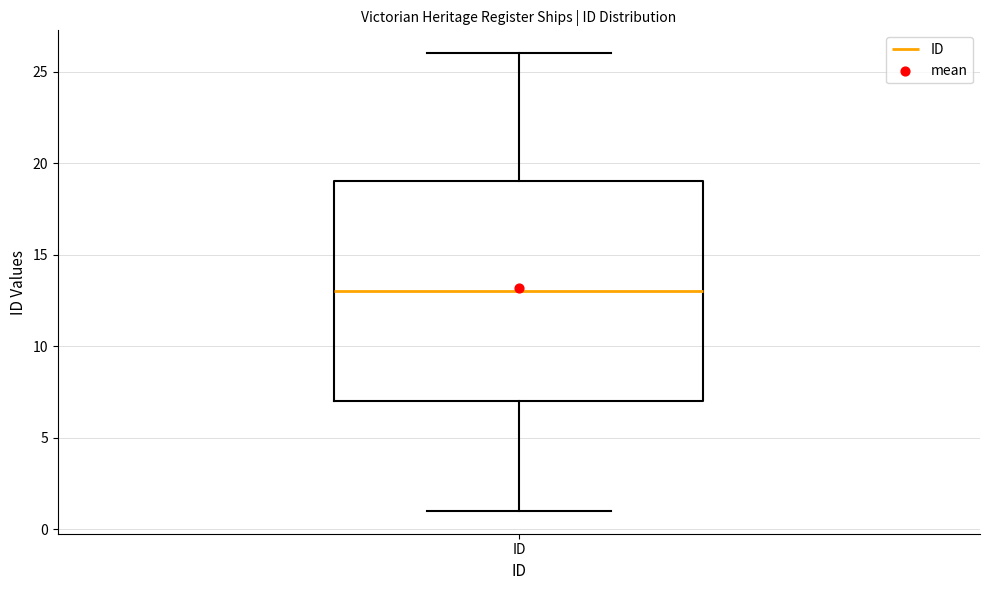

Transcribe this box plot: give where the median line is, the range the box spans, and where the two whiskers end, as read against the y-axis. The values are not printed on the chart, so give them approximately, as read against the axis.

median 13, box 7 to 19, whiskers 1 to 26